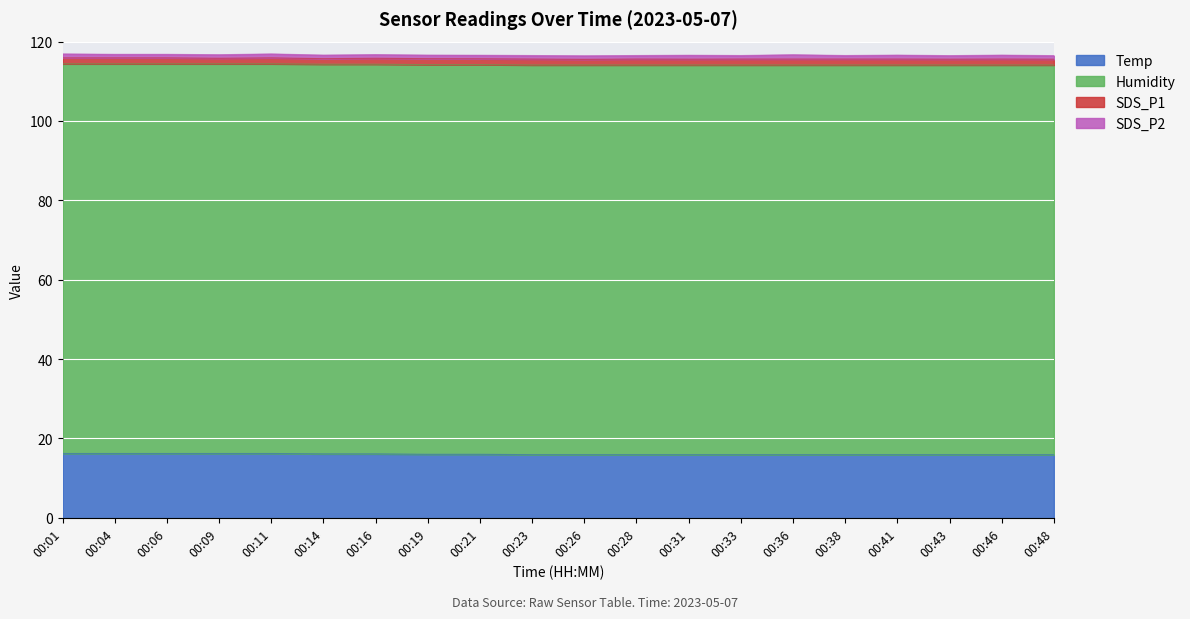

Does the chart display data point markers on the line(s)?

No